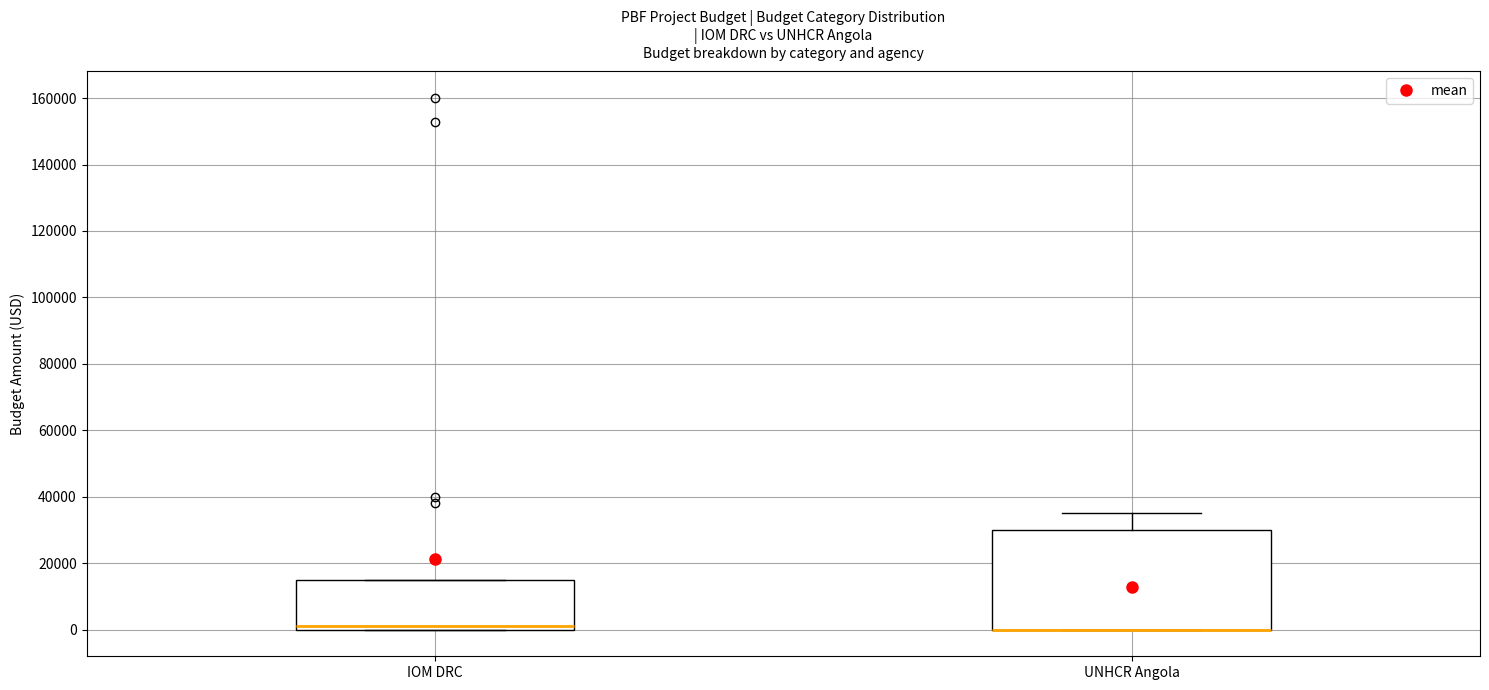

Where is the upper edge of the box for UNHCR Angola on the y-axis? The values are not printed on the chart, so give them approximately, as read against the axis.

30000